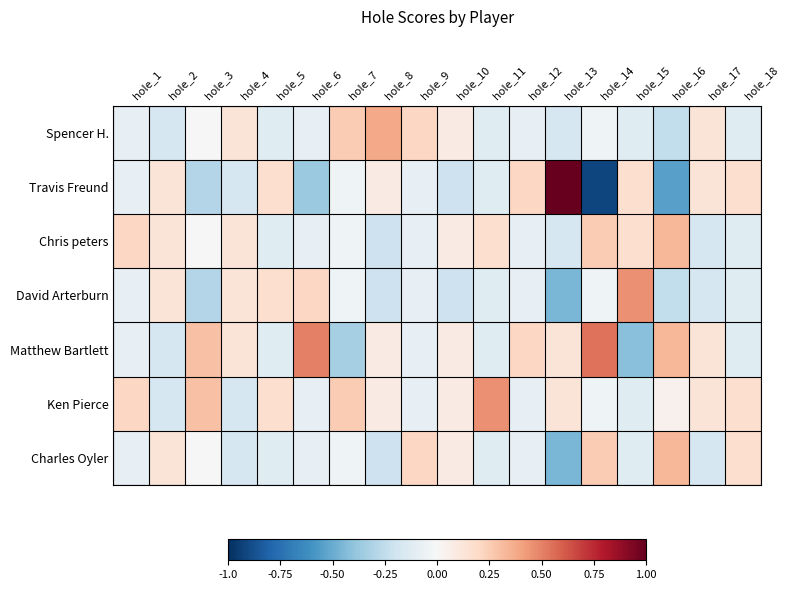

Between hole_10 and hole_17, which series saw the biggest shift?

Travis Freund